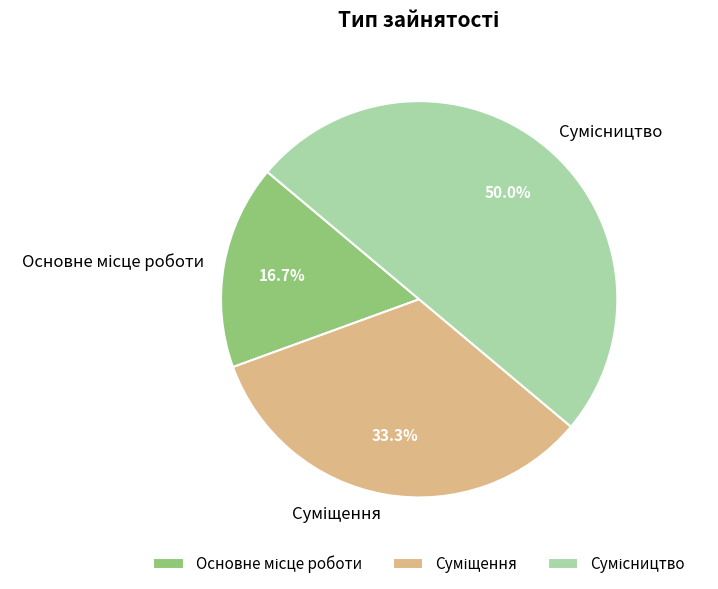

How many segments does this pie chart have?

3